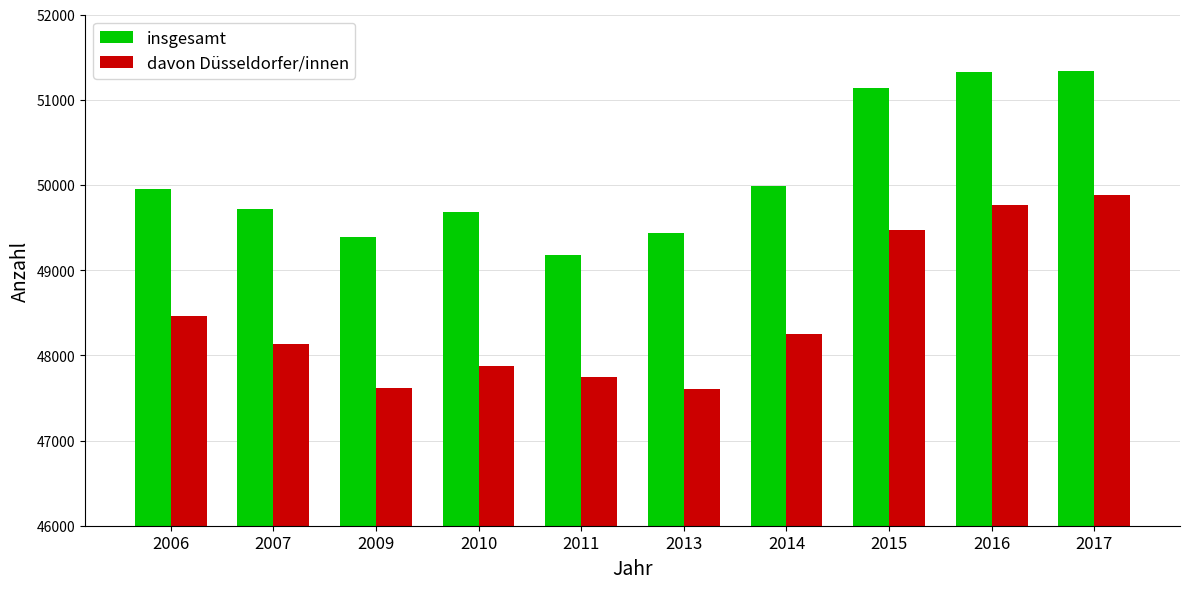

Between 2006 and 2009, which series saw the biggest shift?

davon Düsseldorfer/innen